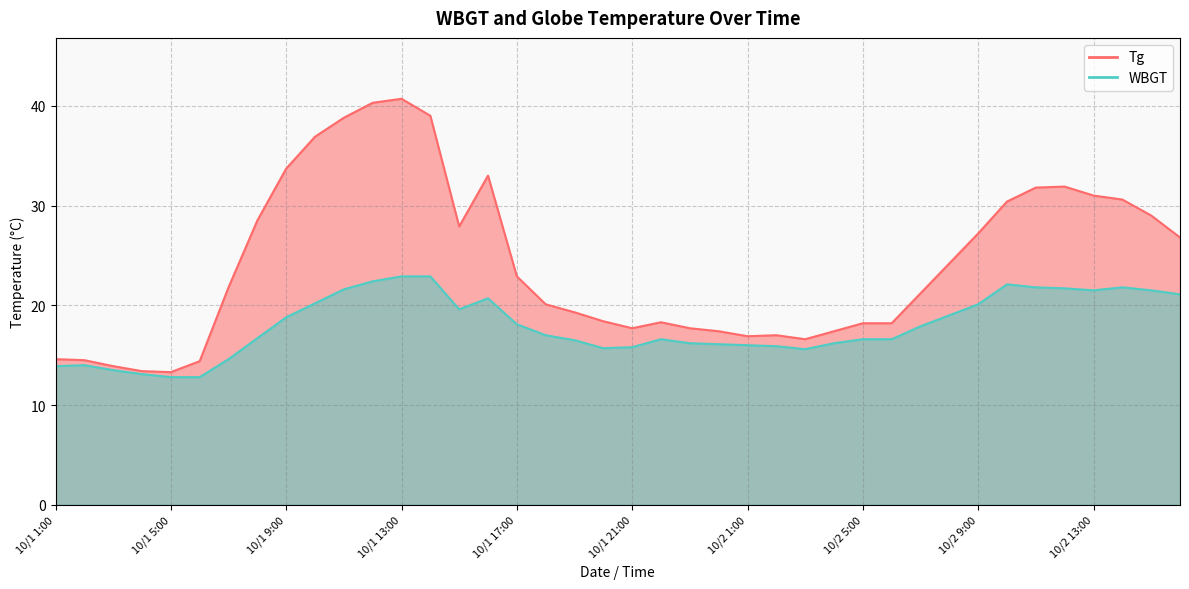

Rank the series by their average value, from lowest to highest.

WBGT, Tg